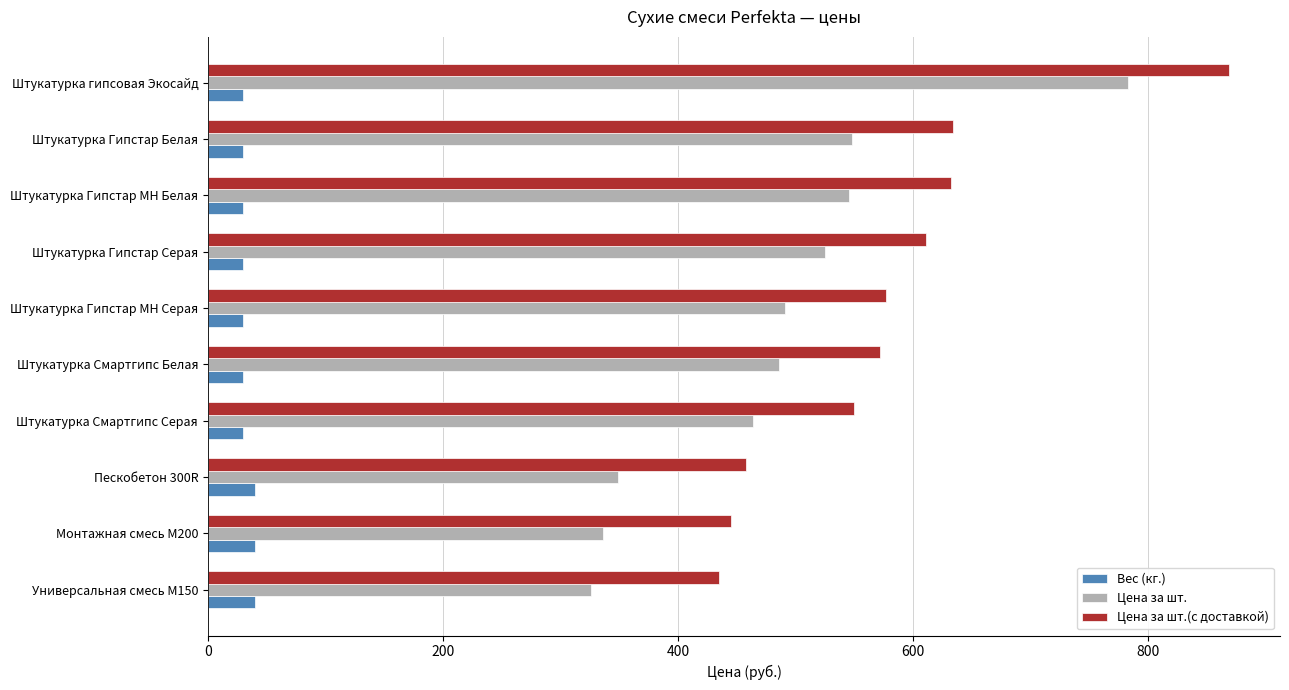

Which series changed the most between Пескобетон 300R and Штукатурка Гипстар МН Серая?

Цена за шт.